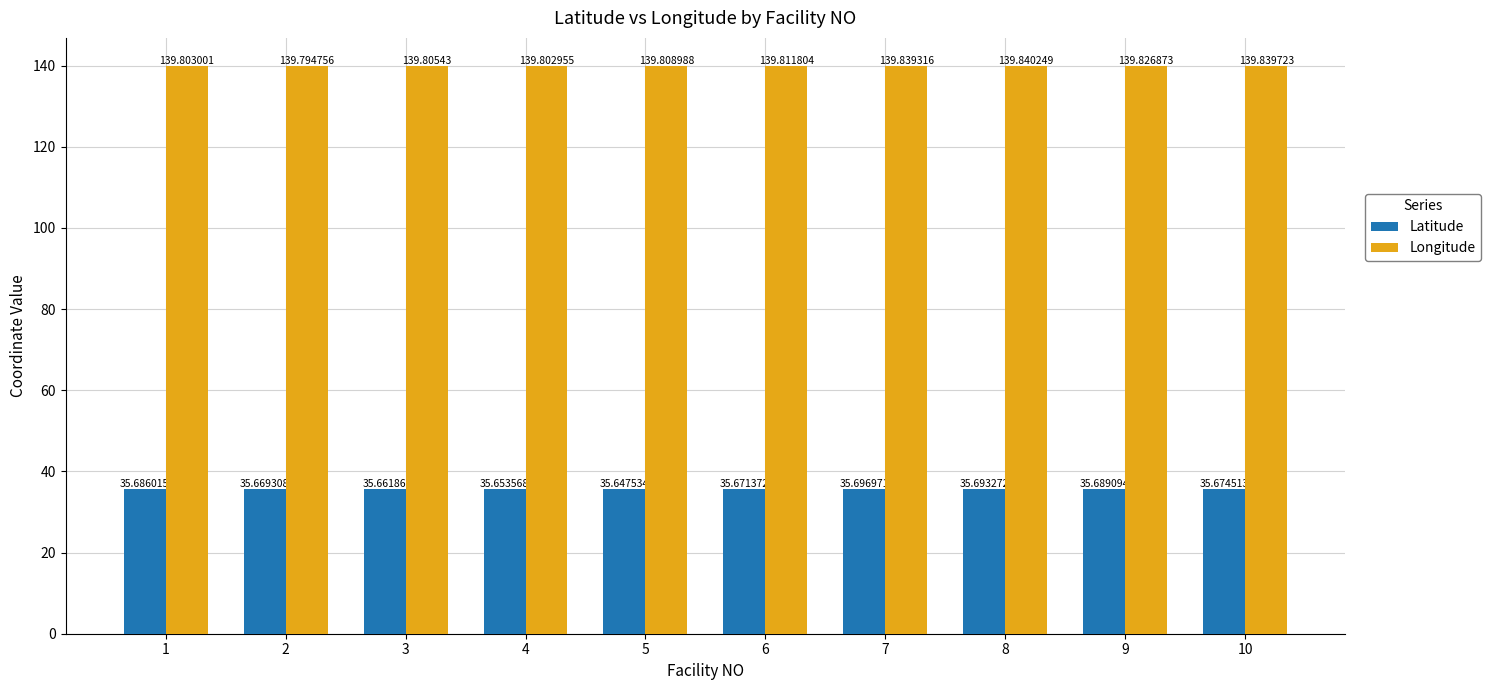

At 5, list the series in order from largest to smallest.

Longitude, Latitude